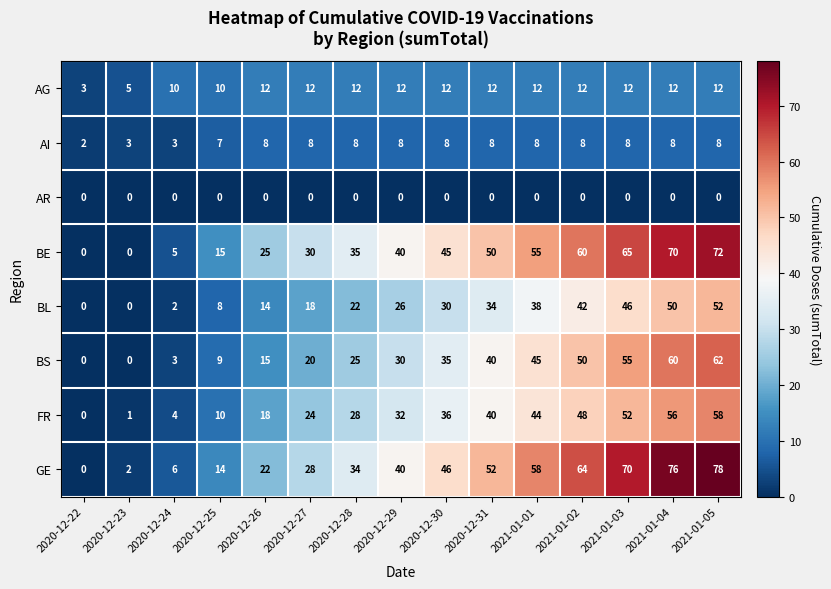

Count the number of categories in the chart.

15